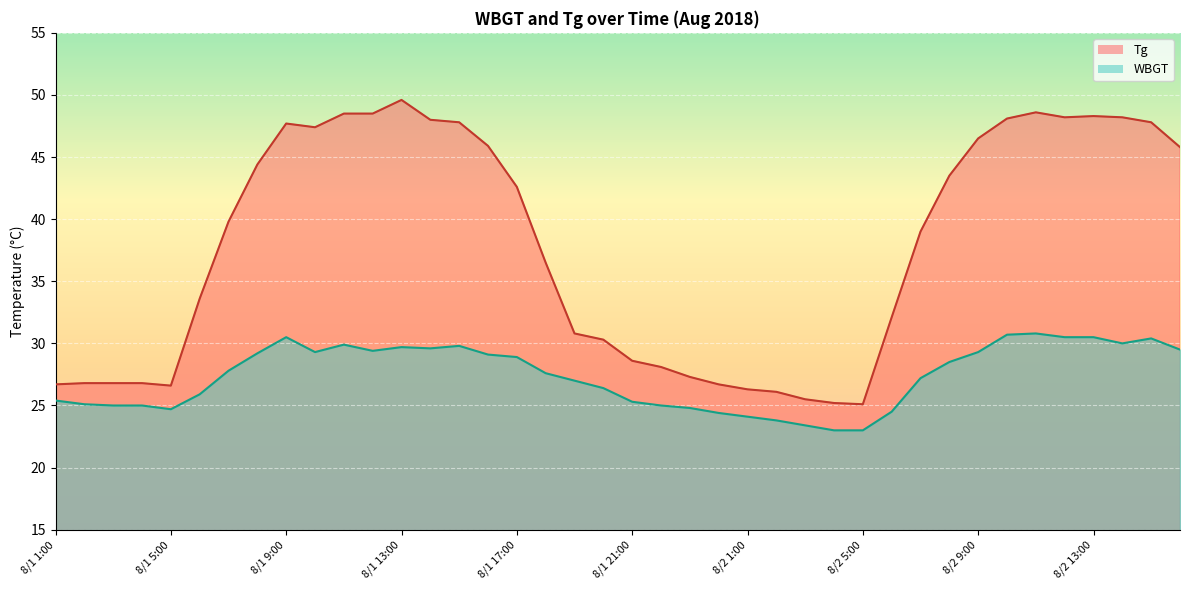

True or false: Tg and WBGT cross at least once.

False